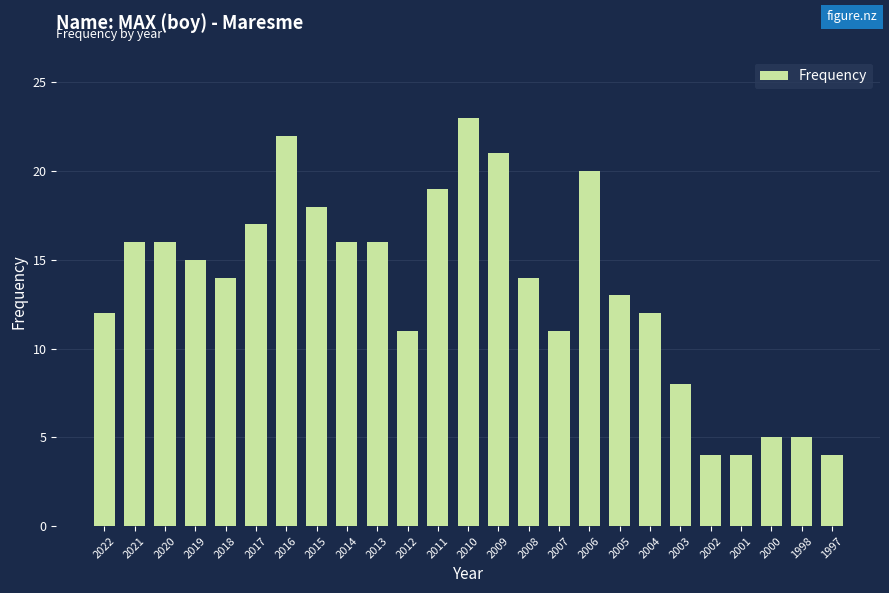

Reading left to right, transcribe all the data shown in this chart.

2022=12	2021=16	2020=16	2019=15	2018=14	2017=17	2016=22	2015=18	2014=16	2013=16	2012=11	2011=19	2010=23	2009=21	2008=14	2007=11	2006=20	2005=13	2004=12	2003=8	2002=4	2001=4	2000=5	1998=5	1997=4